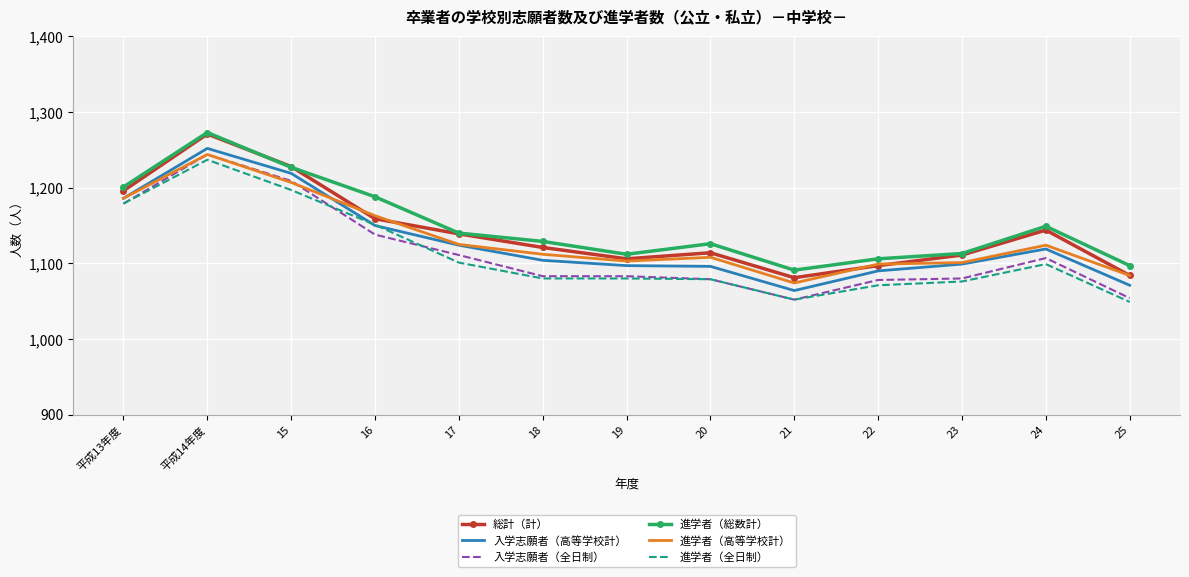

What are all the series names shown in the legend?

総計（計）, 入学志願者（高等学校計）, 入学志願者（全日制）, 進学者（総数計）, 進学者（高等学校計）, 進学者（全日制）